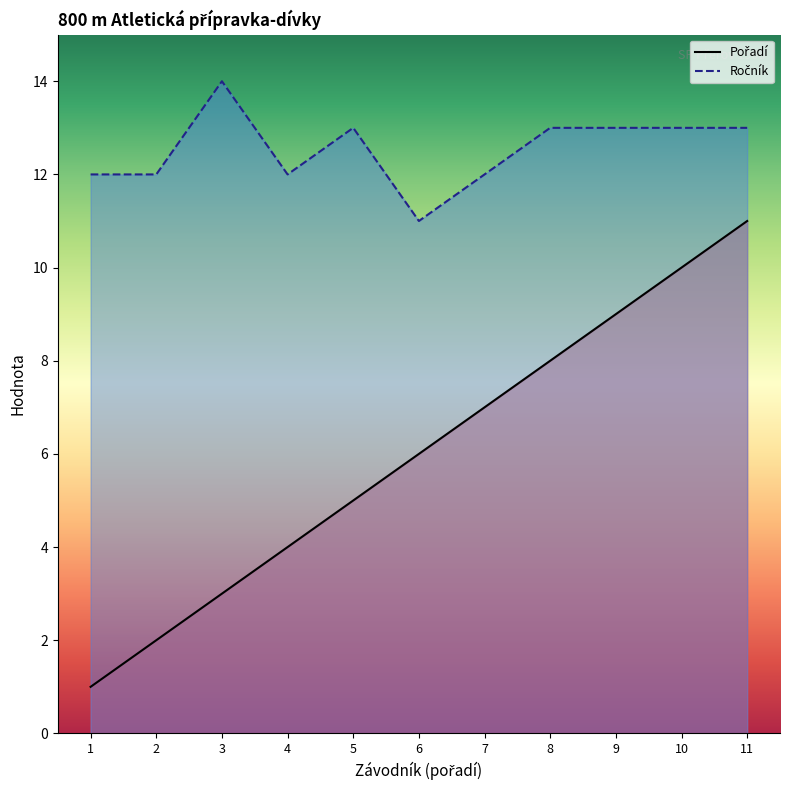

Which label corresponds to the largest value in the chart?

3